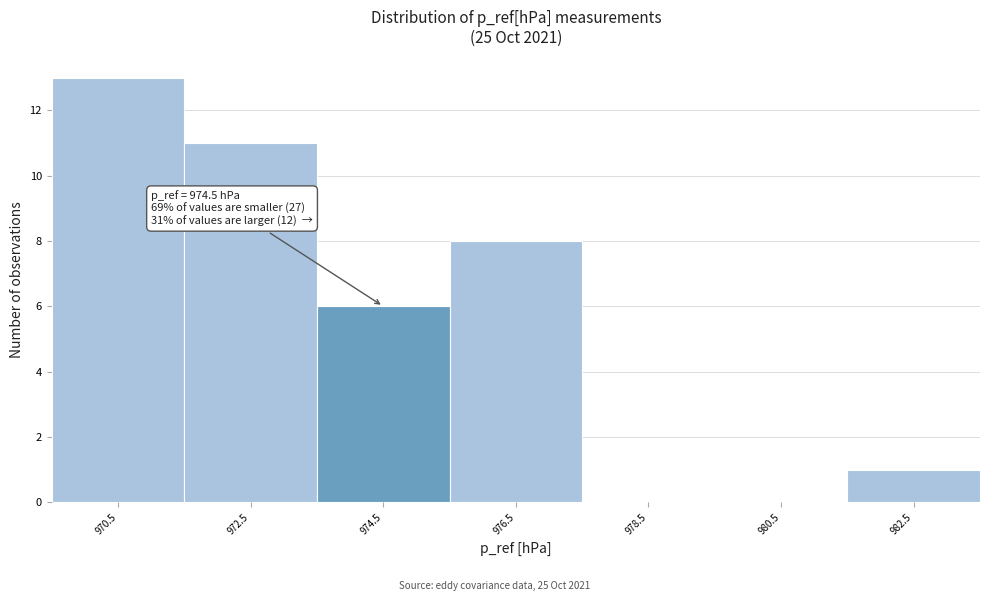

Which range on the x-axis has the tallest bar?

969.5 to 971.5